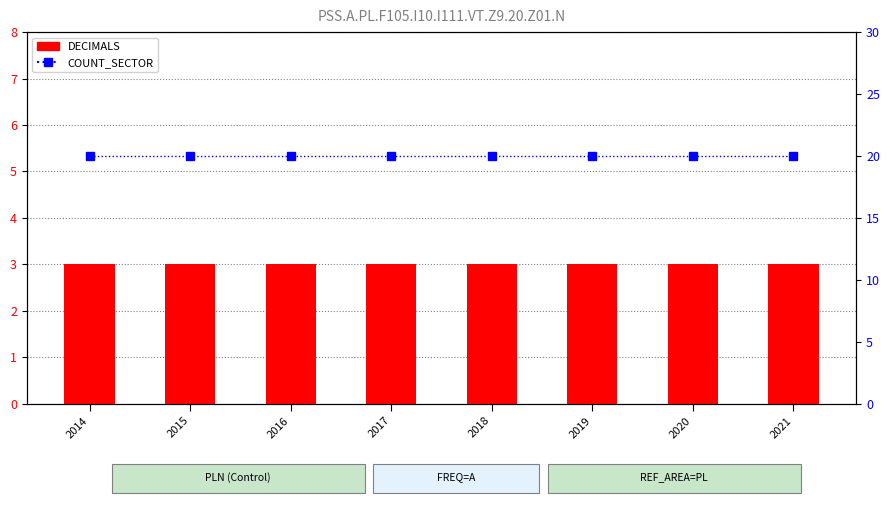

What is the value of the COUNT_SECTOR bar at the 6th from the left?

20